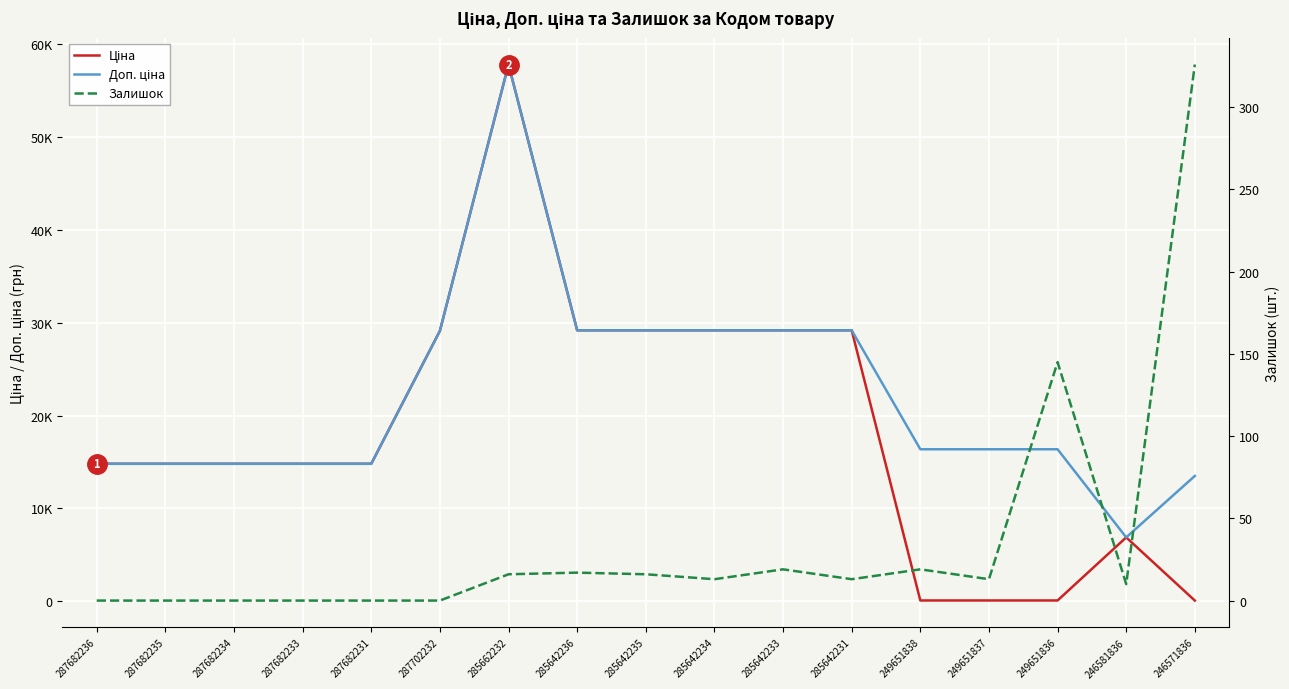

What is the greatest value displayed?

57826.2